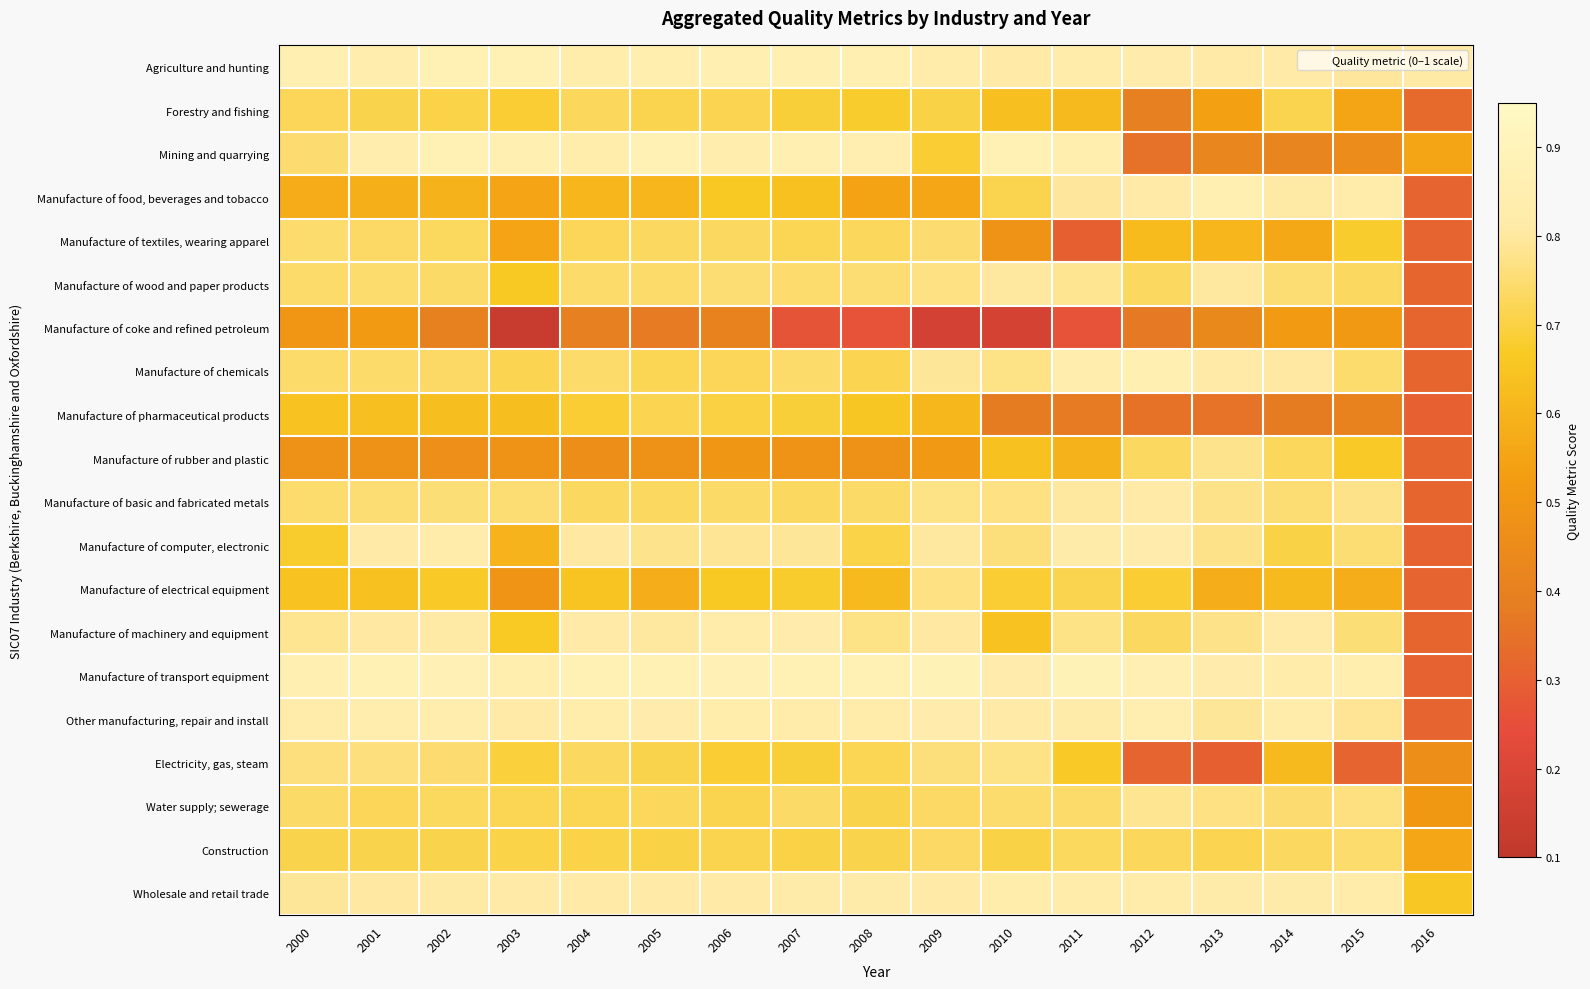

Reading left to right, list all the values displayed in this chart.

Agriculture and hunting: 2000=0.9	2001=0.8	2002=0.9	2003=0.9	2004=0.8	2005=0.8	2006=0.9	2007=0.9	2008=0.9	2009=0.8	2010=0.8	2011=0.8	2012=0.8	2013=0.8	2014=0.8	2015=0.8	2016=0.8
Forestry and fishing: 2000=0.7	2001=0.7	2002=0.7	2003=0.7	2004=0.7	2005=0.7	2006=0.7	2007=0.7	2008=0.7	2009=0.7	2010=0.6	2011=0.6	2012=0.4	2013=0.5	2014=0.7	2015=0.6	2016=0.3
Mining and quarrying: 2000=0.8	2001=0.8	2002=0.9	2003=0.9	2004=0.8	2005=0.9	2006=0.8	2007=0.9	2008=0.8	2009=0.7	2010=0.9	2011=0.8	2012=0.3	2013=0.4	2014=0.4	2015=0.5	2016=0.6
Manufacture of food, beverages and tobacco: 2000=0.6	2001=0.6	2002=0.6	2003=0.5	2004=0.6	2005=0.6	2006=0.7	2007=0.6	2008=0.5	2009=0.6	2010=0.7	2011=0.8	2012=0.8	2013=0.9	2014=0.8	2015=0.8	2016=0.3
Manufacture of textiles, wearing apparel: 2000=0.7	2001=0.7	2002=0.7	2003=0.6	2004=0.7	2005=0.7	2006=0.7	2007=0.7	2008=0.7	2009=0.7	2010=0.5	2011=0.3	2012=0.6	2013=0.6	2014=0.6	2015=0.7	2016=0.3
Manufacture of wood and paper products: 2000=0.7	2001=0.7	2002=0.7	2003=0.7	2004=0.7	2005=0.7	2006=0.8	2007=0.7	2008=0.8	2009=0.8	2010=0.8	2011=0.8	2012=0.7	2013=0.8	2014=0.8	2015=0.7	2016=0.3
Manufacture of coke and refined petroleum: 2000=0.5	2001=0.5	2002=0.4	2003=0.1	2004=0.4	2005=0.4	2006=0.4	2007=0.3	2008=0.3	2009=0.2	2010=0.2	2011=0.3	2012=0.4	2013=0.4	2014=0.5	2015=0.5	2016=0.3
Manufacture of chemicals: 2000=0.7	2001=0.7	2002=0.7	2003=0.7	2004=0.7	2005=0.7	2006=0.7	2007=0.7	2008=0.7	2009=0.8	2010=0.8	2011=0.8	2012=0.9	2013=0.8	2014=0.8	2015=0.7	2016=0.3
Manufacture of pharmaceutical products: 2000=0.6	2001=0.6	2002=0.6	2003=0.6	2004=0.7	2005=0.7	2006=0.7	2007=0.7	2008=0.7	2009=0.6	2010=0.4	2011=0.4	2012=0.4	2013=0.4	2014=0.4	2015=0.4	2016=0.3
Manufacture of rubber and plastic: 2000=0.5	2001=0.5	2002=0.5	2003=0.5	2004=0.5	2005=0.5	2006=0.5	2007=0.5	2008=0.5	2009=0.5	2010=0.6	2011=0.6	2012=0.7	2013=0.8	2014=0.7	2015=0.7	2016=0.3
Manufacture of basic and fabricated metals: 2000=0.7	2001=0.8	2002=0.8	2003=0.8	2004=0.7	2005=0.7	2006=0.7	2007=0.7	2008=0.7	2009=0.8	2010=0.8	2011=0.8	2012=0.8	2013=0.8	2014=0.8	2015=0.8	2016=0.3
Manufacture of computer, electronic: 2000=0.7	2001=0.8	2002=0.8	2003=0.6	2004=0.8	2005=0.8	2006=0.8	2007=0.8	2008=0.7	2009=0.8	2010=0.8	2011=0.8	2012=0.8	2013=0.8	2014=0.7	2015=0.8	2016=0.3
Manufacture of electrical equipment: 2000=0.6	2001=0.6	2002=0.7	2003=0.5	2004=0.6	2005=0.6	2006=0.7	2007=0.7	2008=0.6	2009=0.8	2010=0.7	2011=0.7	2012=0.7	2013=0.6	2014=0.6	2015=0.6	2016=0.3
Manufacture of machinery and equipment: 2000=0.8	2001=0.8	2002=0.8	2003=0.7	2004=0.8	2005=0.8	2006=0.8	2007=0.8	2008=0.8	2009=0.8	2010=0.6	2011=0.8	2012=0.7	2013=0.8	2014=0.8	2015=0.8	2016=0.3
Manufacture of transport equipment: 2000=0.9	2001=0.9	2002=0.9	2003=0.8	2004=0.9	2005=0.9	2006=0.9	2007=0.9	2008=0.9	2009=0.9	2010=0.8	2011=0.9	2012=0.9	2013=0.8	2014=0.8	2015=0.8	2016=0.3
Other manufacturing, repair and install: 2000=0.8	2001=0.8	2002=0.8	2003=0.8	2004=0.8	2005=0.8	2006=0.8	2007=0.8	2008=0.8	2009=0.8	2010=0.8	2011=0.8	2012=0.9	2013=0.8	2014=0.8	2015=0.8	2016=0.3
Electricity, gas, steam: 2000=0.8	2001=0.8	2002=0.7	2003=0.7	2004=0.7	2005=0.7	2006=0.7	2007=0.7	2008=0.7	2009=0.8	2010=0.8	2011=0.7	2012=0.3	2013=0.3	2014=0.6	2015=0.3	2016=0.5
Water supply; sewerage: 2000=0.7	2001=0.7	2002=0.7	2003=0.7	2004=0.7	2005=0.7	2006=0.7	2007=0.7	2008=0.7	2009=0.7	2010=0.7	2011=0.7	2012=0.8	2013=0.8	2014=0.8	2015=0.8	2016=0.5
Construction: 2000=0.7	2001=0.7	2002=0.7	2003=0.7	2004=0.7	2005=0.7	2006=0.7	2007=0.7	2008=0.7	2009=0.7	2010=0.7	2011=0.7	2012=0.7	2013=0.7	2014=0.7	2015=0.7	2016=0.6
Wholesale and retail trade: 2000=0.8	2001=0.8	2002=0.8	2003=0.8	2004=0.8	2005=0.8	2006=0.8	2007=0.8	2008=0.8	2009=0.8	2010=0.8	2011=0.8	2012=0.8	2013=0.8	2014=0.8	2015=0.8	2016=0.7